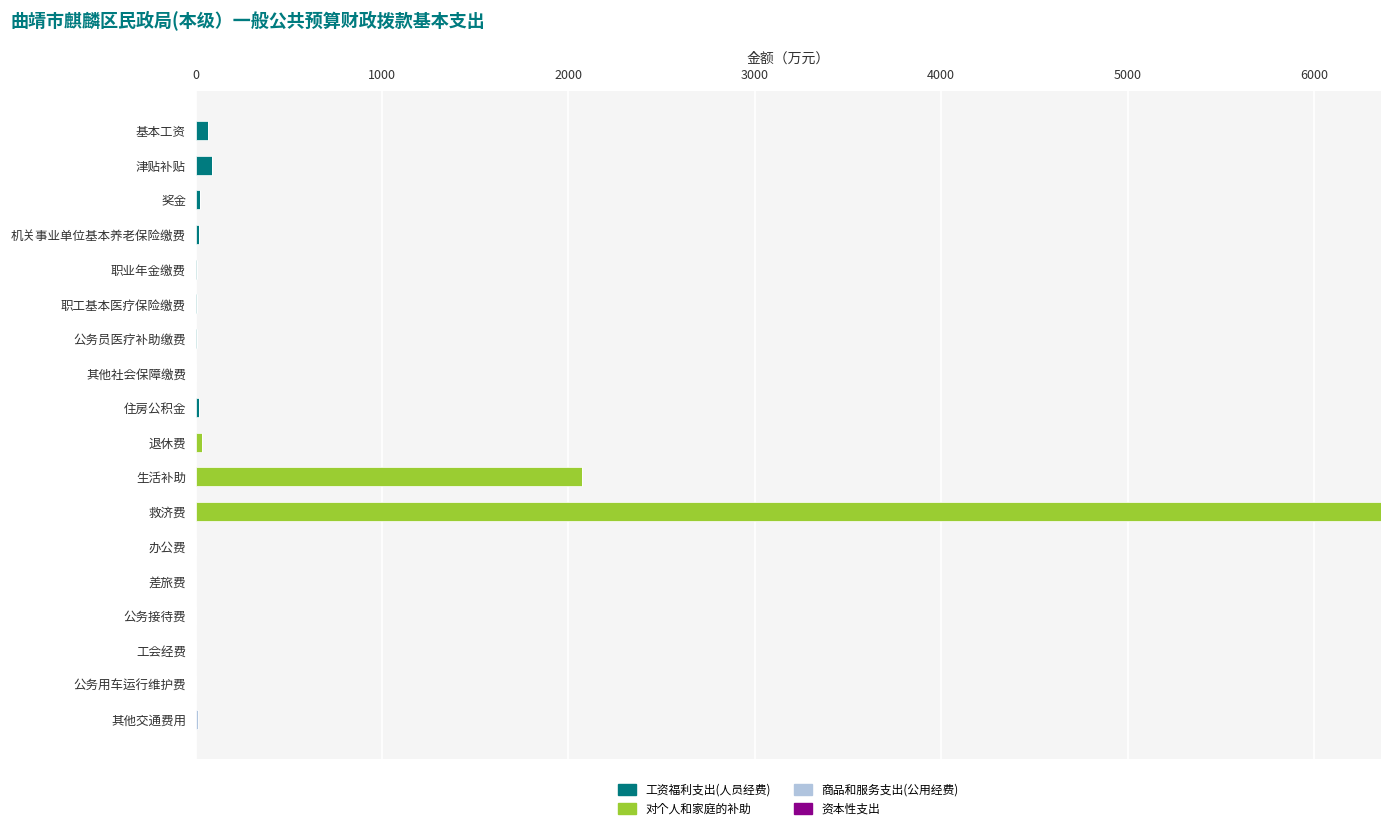

At which category is the sum across all series the highest?

救济费